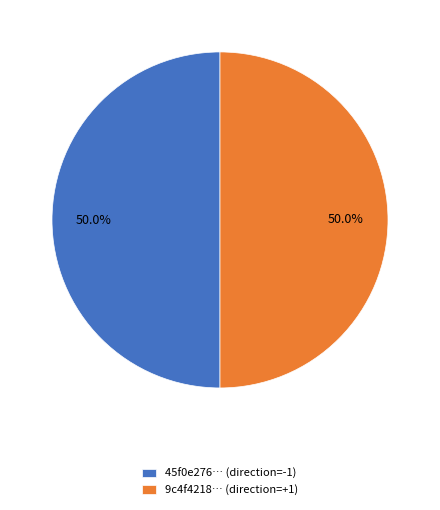

Approximately how many times larger is the value at 9c4f4218… (direction=+1) compared to 45f0e276… (direction=-1)?

1.0